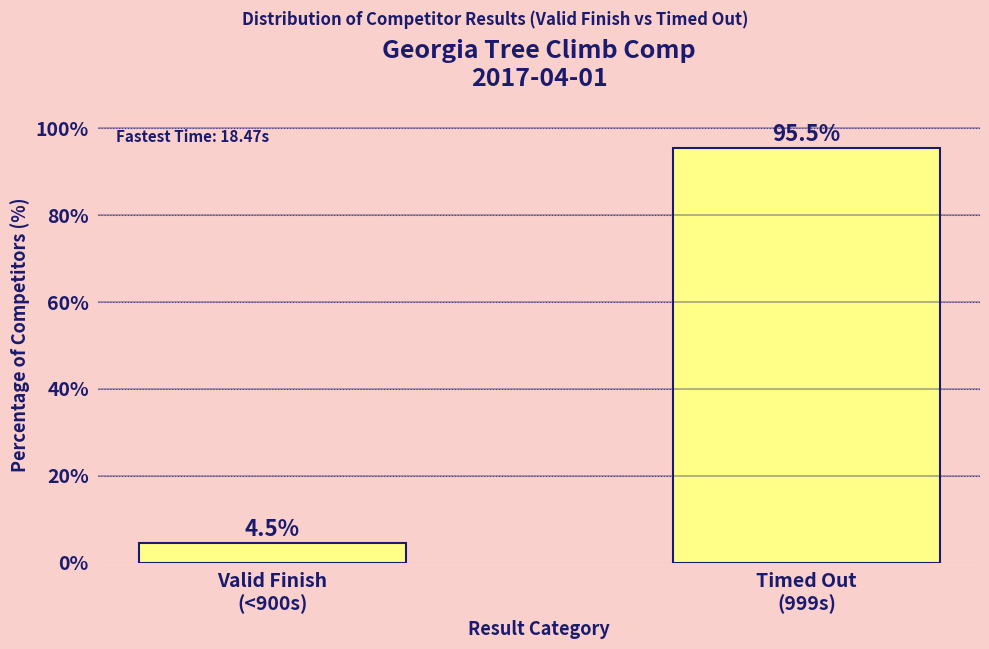

What is the value of the 1st bar from the left?

4.5